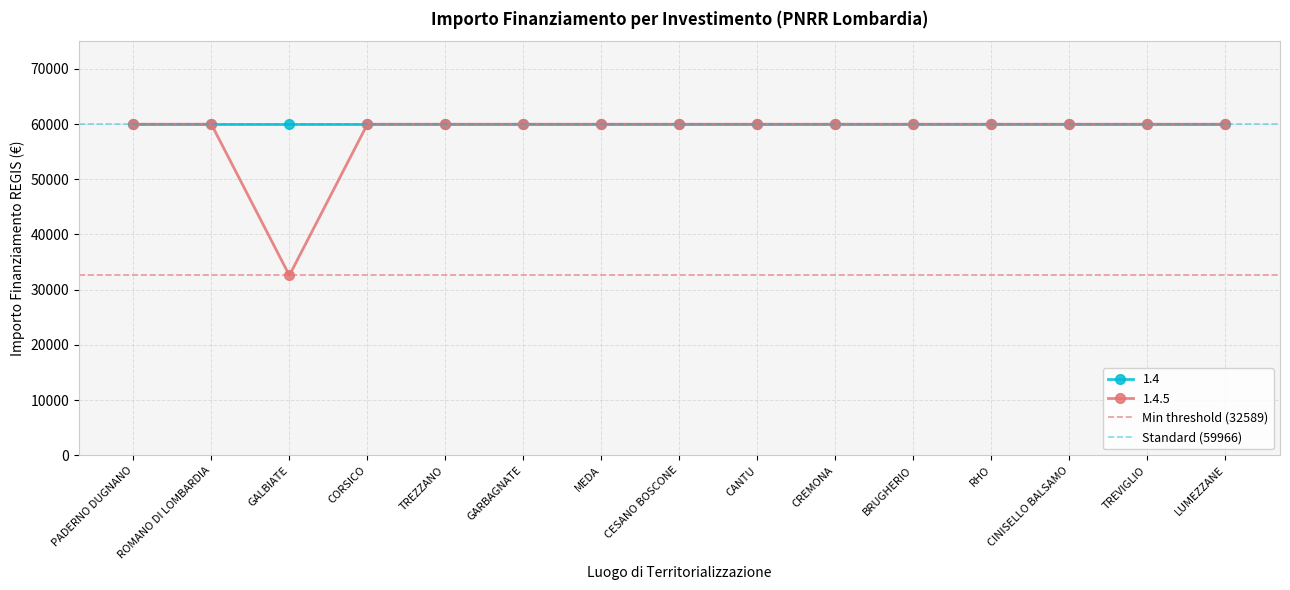

The value of 1.4 at GALBIATE is 81640. True or false?

False